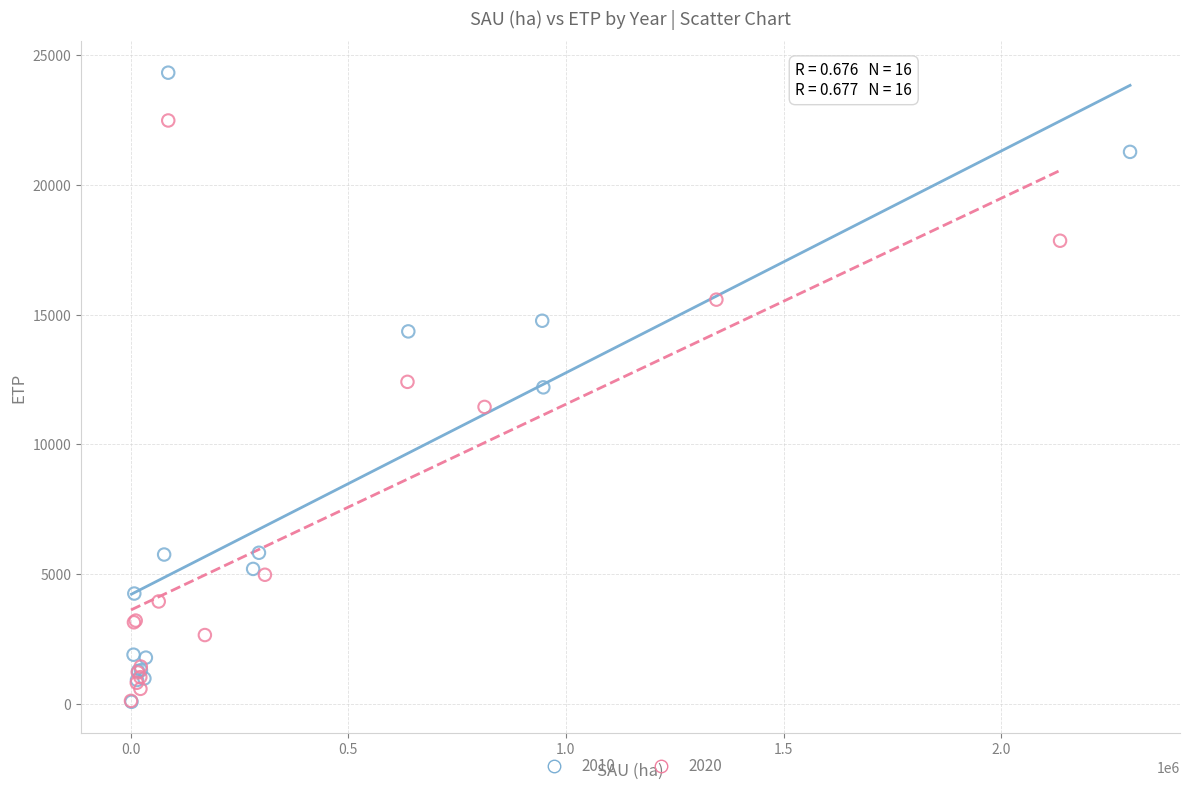

Which series has the widest spread of Y values?

2010